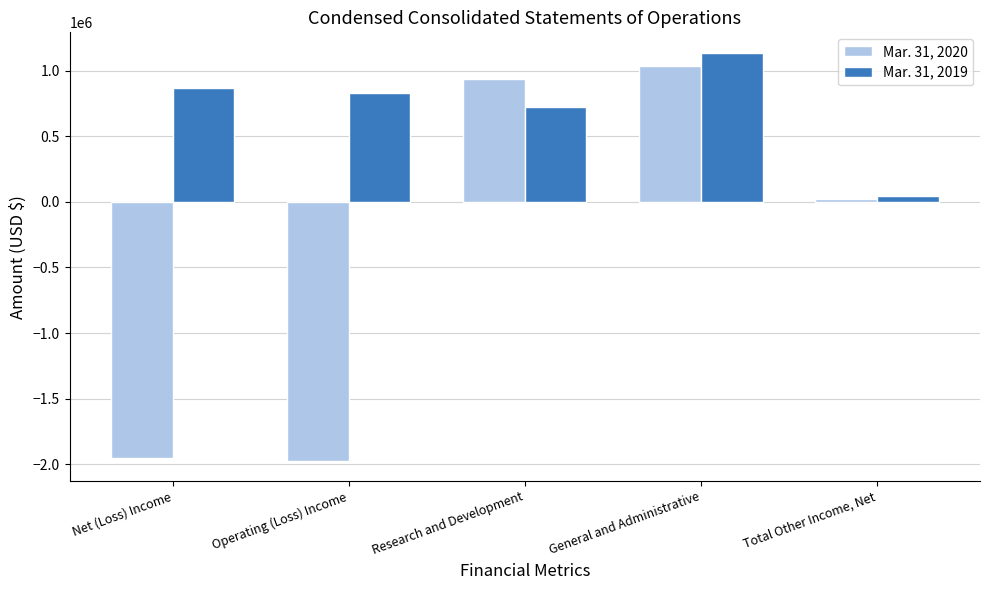

Does the chart contain stacked bars?

No